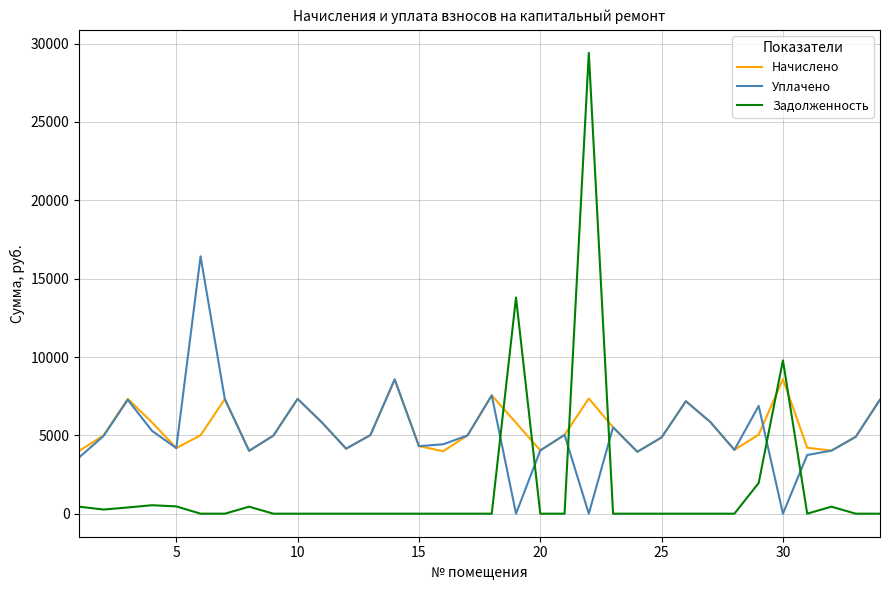

Rank the series by their maximum value, from highest to lowest.

Задолженность, Уплачено, Начислено